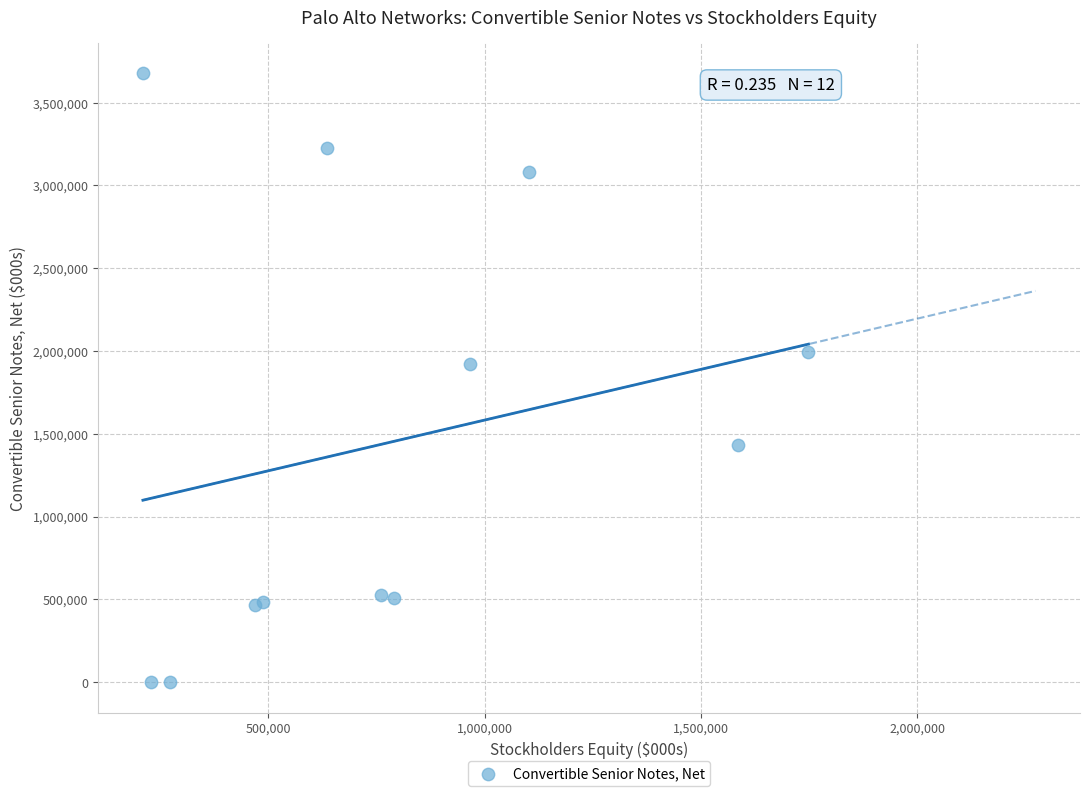

What Y value in the scatter plot is closest to 1838400?

1920100